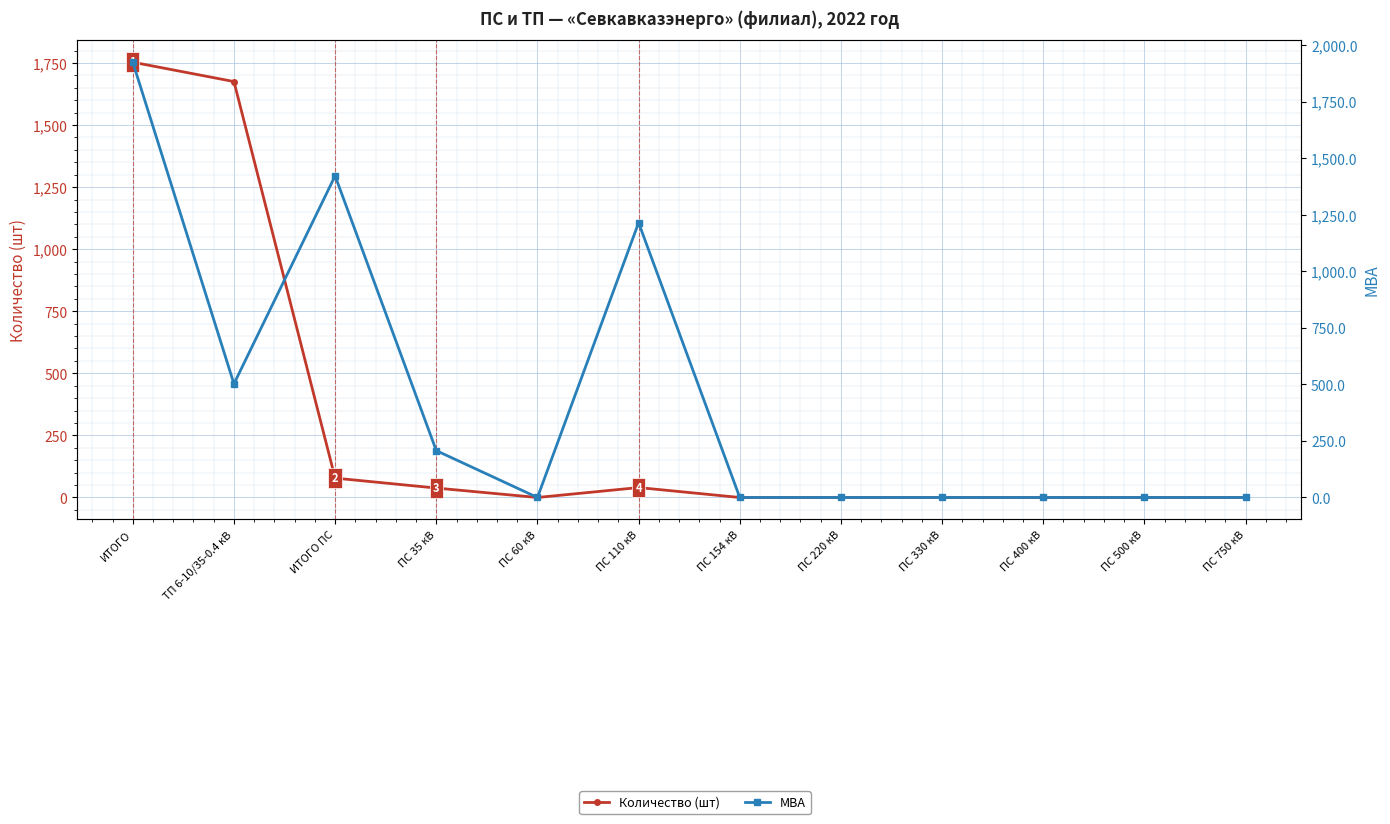

True or false: МВА and Количество (шт) cross at least once.

True